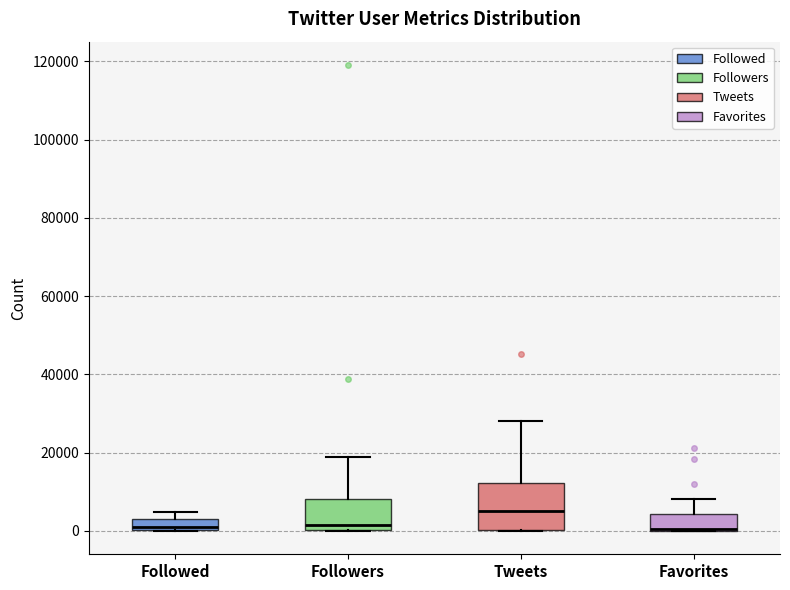

Comparing the boxes themselves (not the whiskers), which one is the tallest?

Tweets